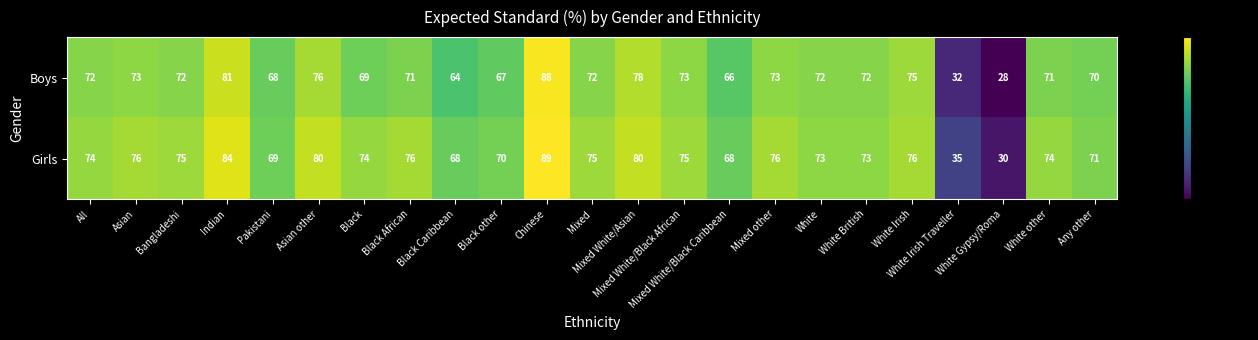

What is the smallest value displayed?

28